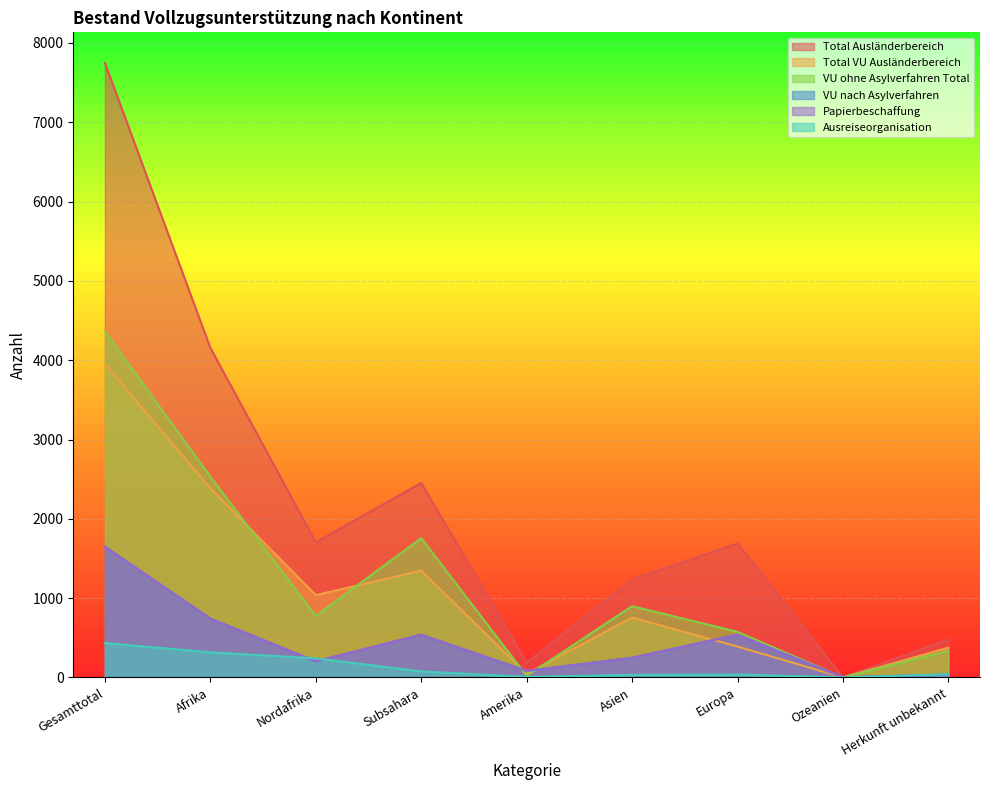

What is the average value of the Ausreiseorganisation series?

132